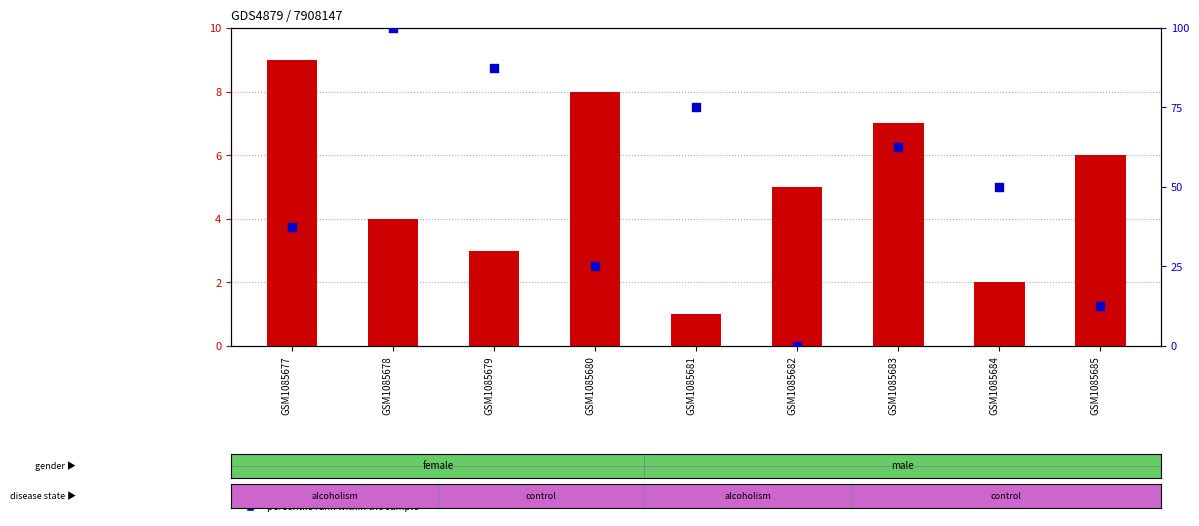

Which series has the largest total across all categories?

percentile rank within the sample